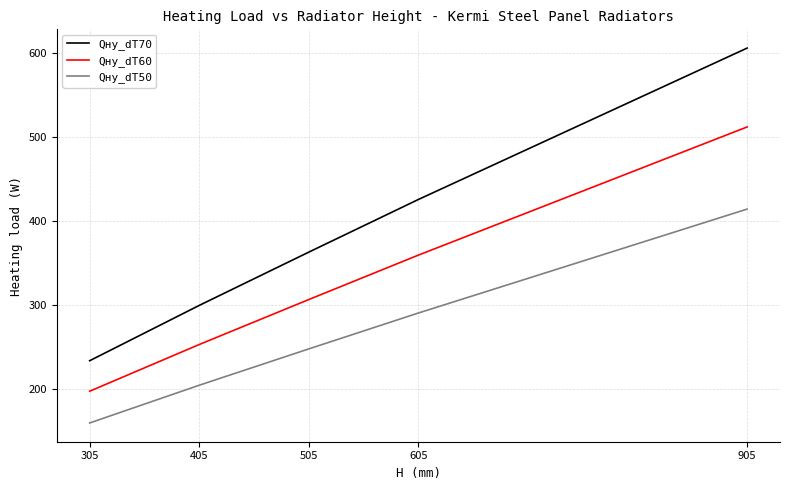

What is the lowest value of the Qну_dT60 series?

197.7